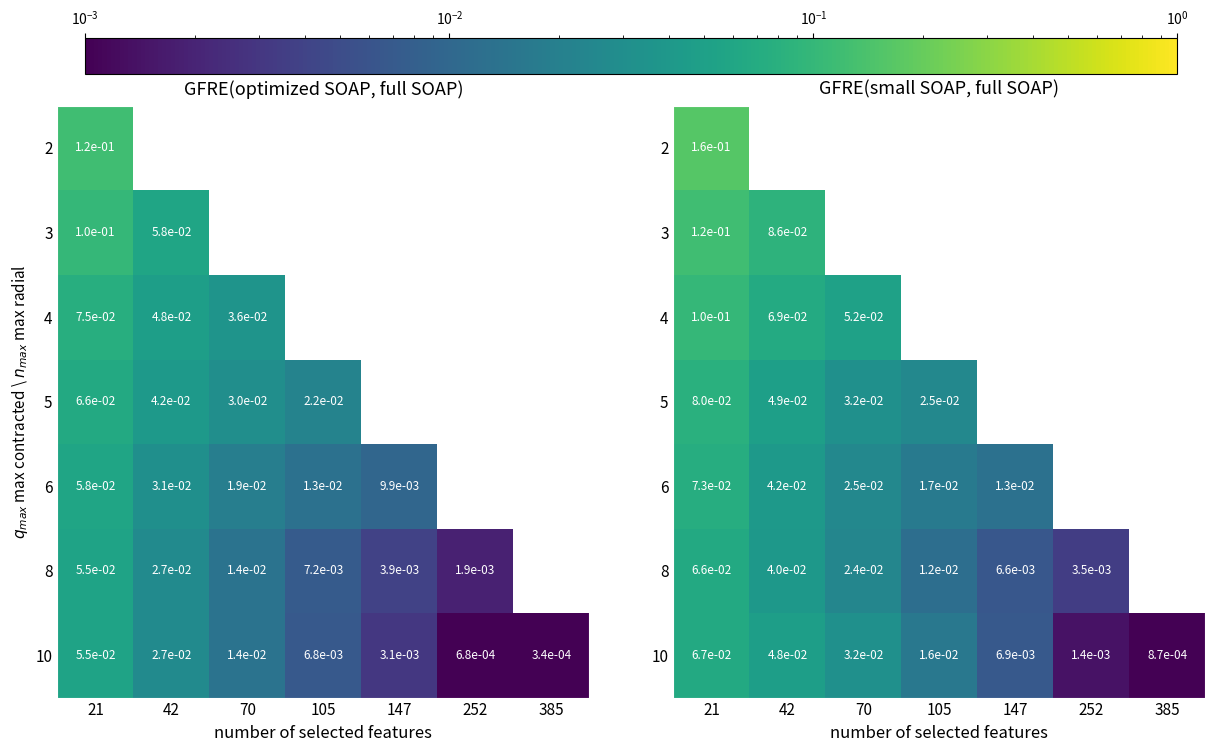

At how many categories does at least one series exceed 0?

7